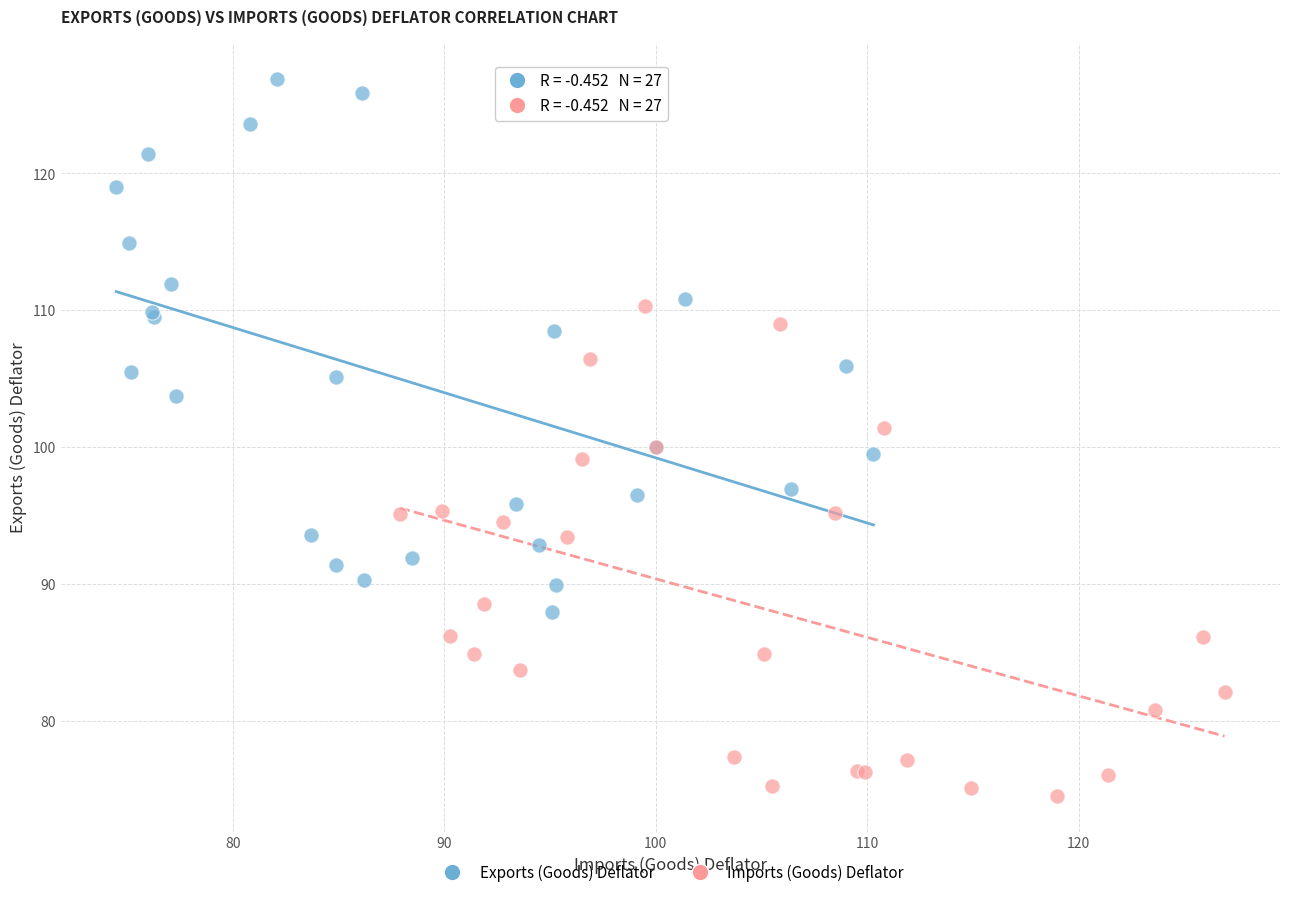

Which series has the largest Y range (max minus min)?

Exports (Goods) Deflator